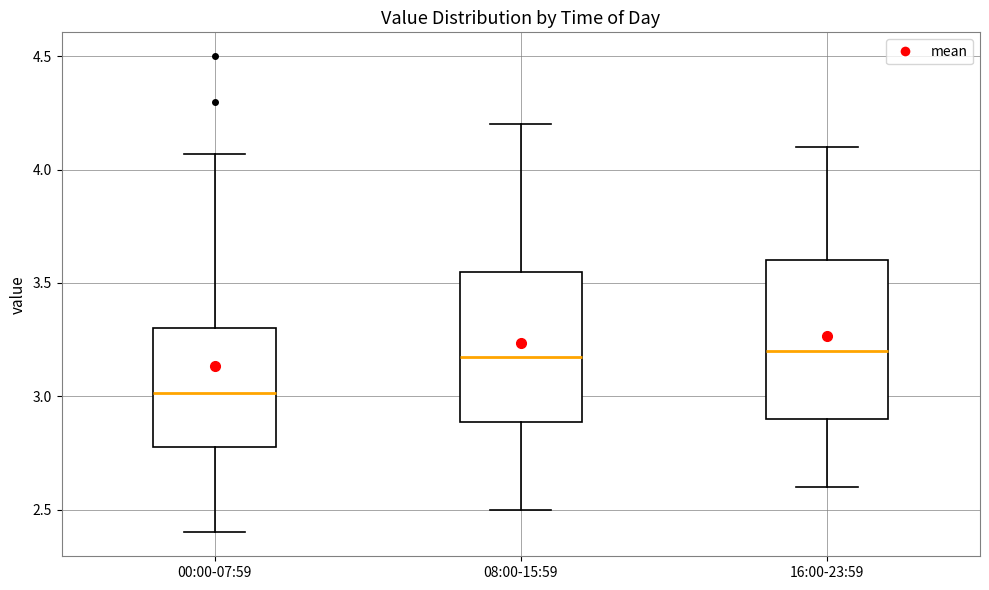

Reading left to right, transcribe this box plot: for each box, give where its median line is, the range the box spans, and where its two whiskers end, as read against the y-axis. The values are not printed on the chart, so give them approximately, as read against the axis.

00:00-07:59: median 3.00, box 2.80 to 3.30, whiskers 2.40 to 4.05
08:00-15:59: median 3.20, box 2.90 to 3.55, whiskers 2.50 to 4.20
16:00-23:59: median 3.20, box 2.90 to 3.60, whiskers 2.60 to 4.10